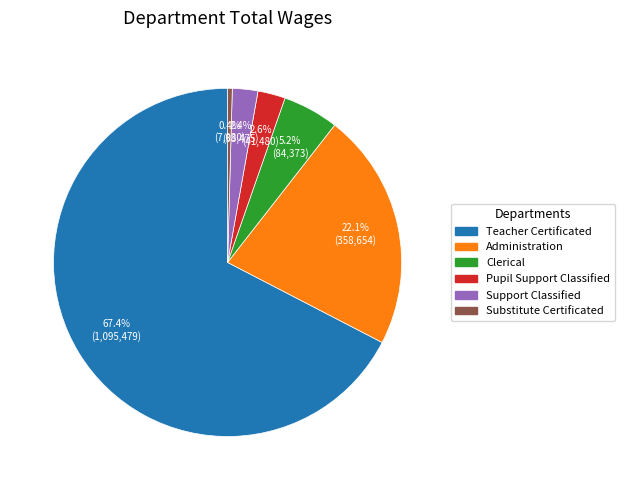

Is there any slice that represents more than half of the pie?

Yes